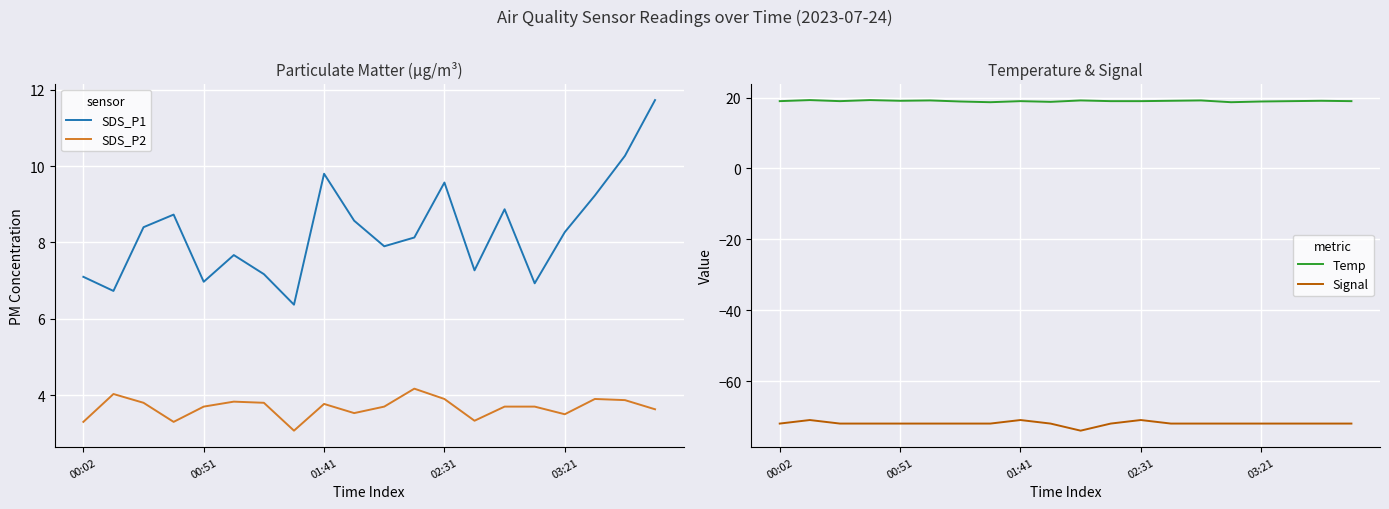

Reading left to right, list all the values displayed in this chart.

SDS_P1: 7.1	6.7	8.4	8.7	7.0	7.7	7.2	6.4	9.8	8.6	7.9	8.1	9.6	7.3	8.9	6.9	8.3	9.2	10.3	11.7
SDS_P2: 3.3	4.0	3.8	3.3	3.7	3.8	3.8	3.1	3.8	3.5	3.7	4.2	3.9	3.3	3.7	3.7	3.5	3.9	3.9	3.6
Temp: 19.0	19.3	19.0	19.3	19.1	19.2	18.9	18.7	19.0	18.8	19.2	19.0	19.0	19.1	19.2	18.7	18.9	19.0	19.1	19.0
Signal: -72.0	-71.0	-72.0	-72.0	-72.0	-72.0	-72.0	-72.0	-71.0	-72.0	-74.0	-72.0	-71.0	-72.0	-72.0	-72.0	-72.0	-72.0	-72.0	-72.0